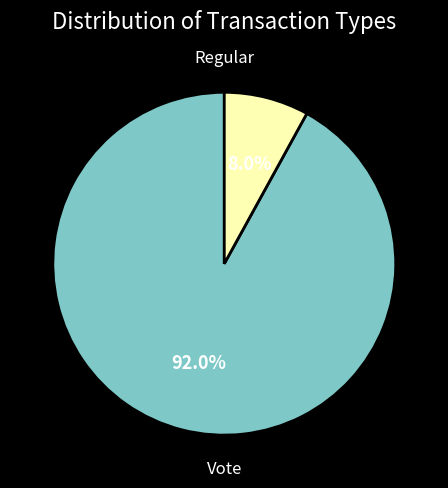

Combined, what portion of the pie is Vote and Regular?

100.0%